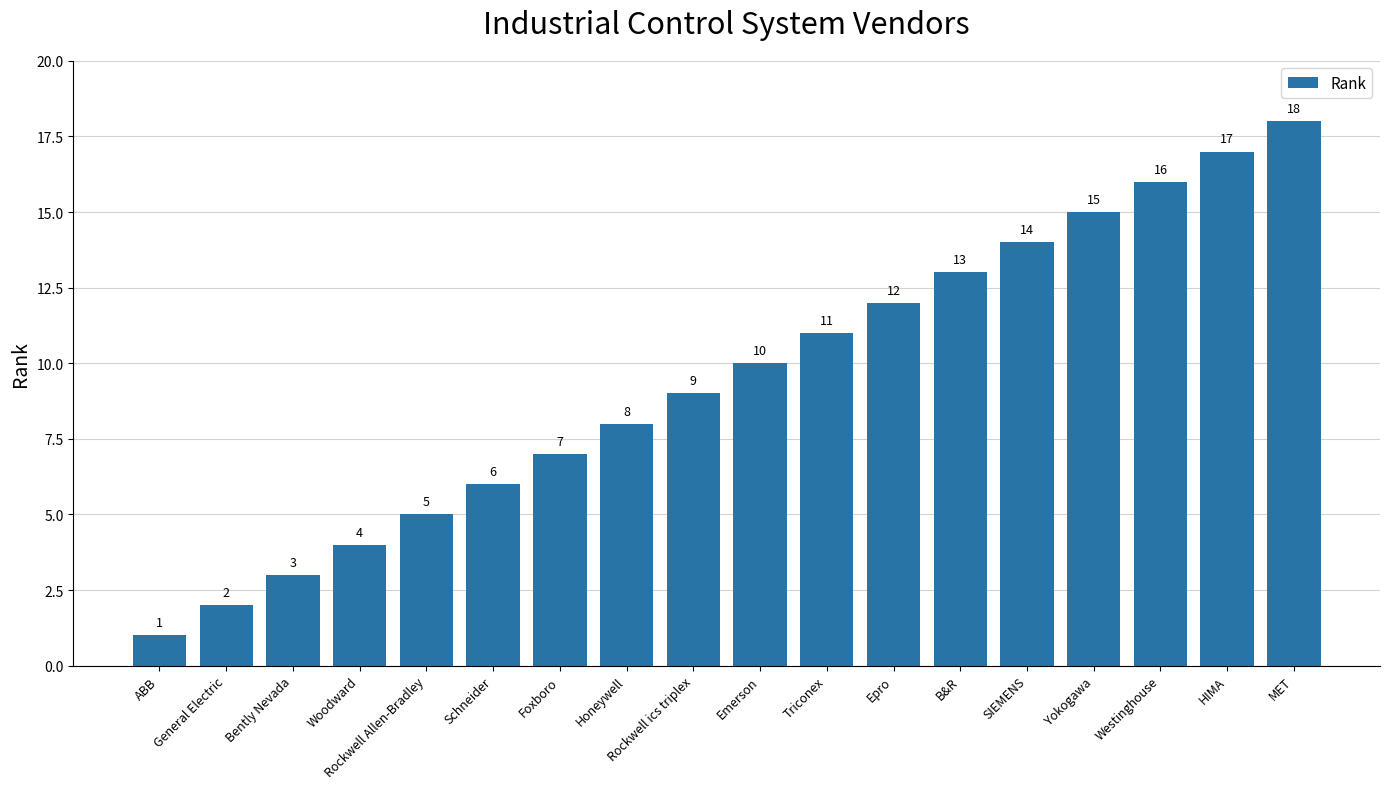

Reading left to right, transcribe all the data shown in this chart.

ABB=1	General Electric=2	Bently Nevada=3	Woodward=4	Rockwell Allen-Bradley=5	Schneider=6	Foxboro=7	Honeywell=8	Rockwell ics triplex=9	Emerson=10	Triconex=11	Epro=12	B&R=13	SIEMENS=14	Yokogawa=15	Westinghouse=16	HIMA=17	MET=18